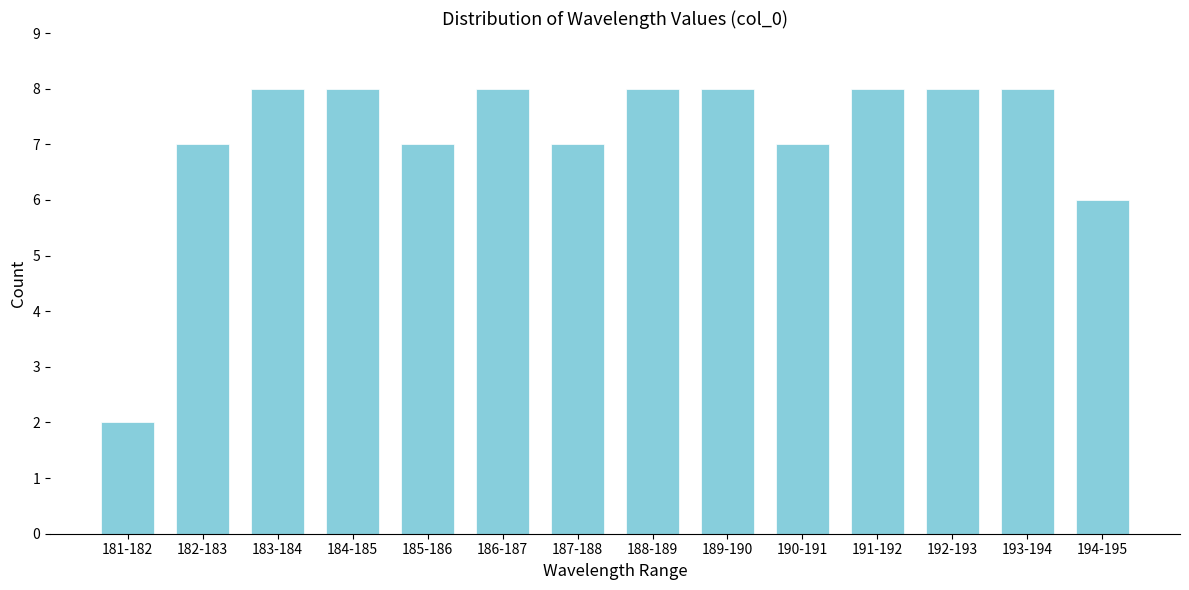

Reading right to left, transcribe all the data shown in this chart.

194-195=6	193-194=8	192-193=8	191-192=8	190-191=7	189-190=8	188-189=8	187-188=7	186-187=8	185-186=7	184-185=8	183-184=8	182-183=7	181-182=2